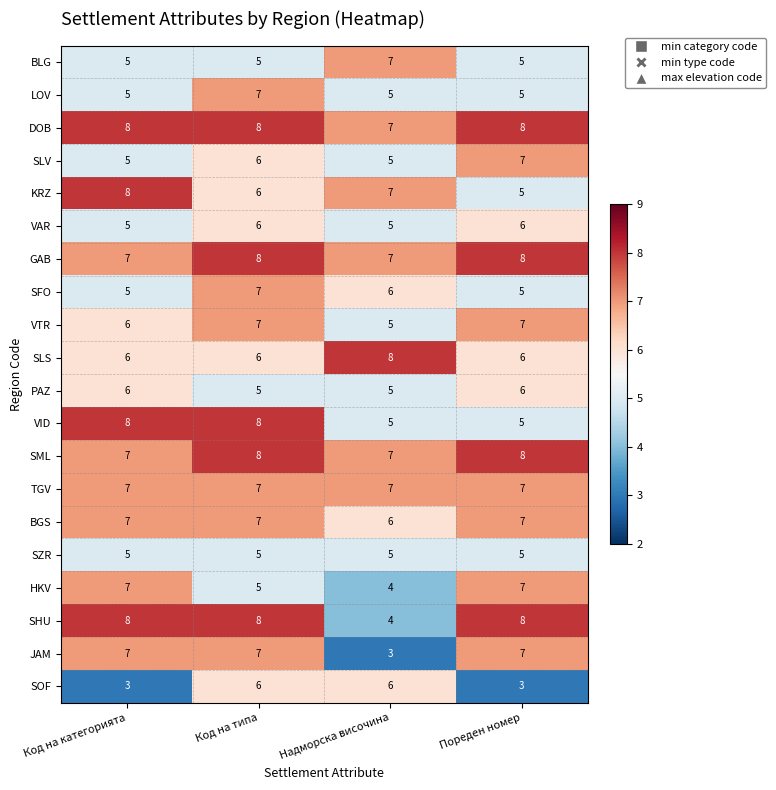

The value of VID at Код на типа is 8. True or false?

True